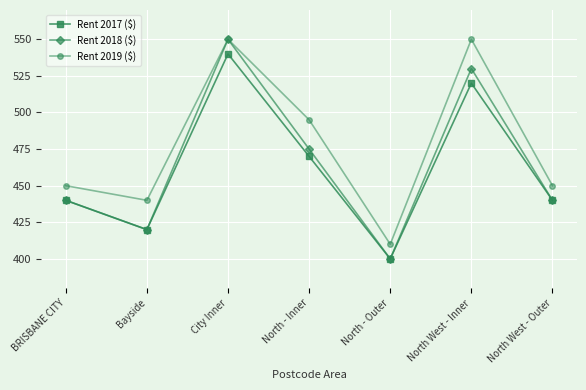

What is the highest value of the Rent 2018 ($) series?

550